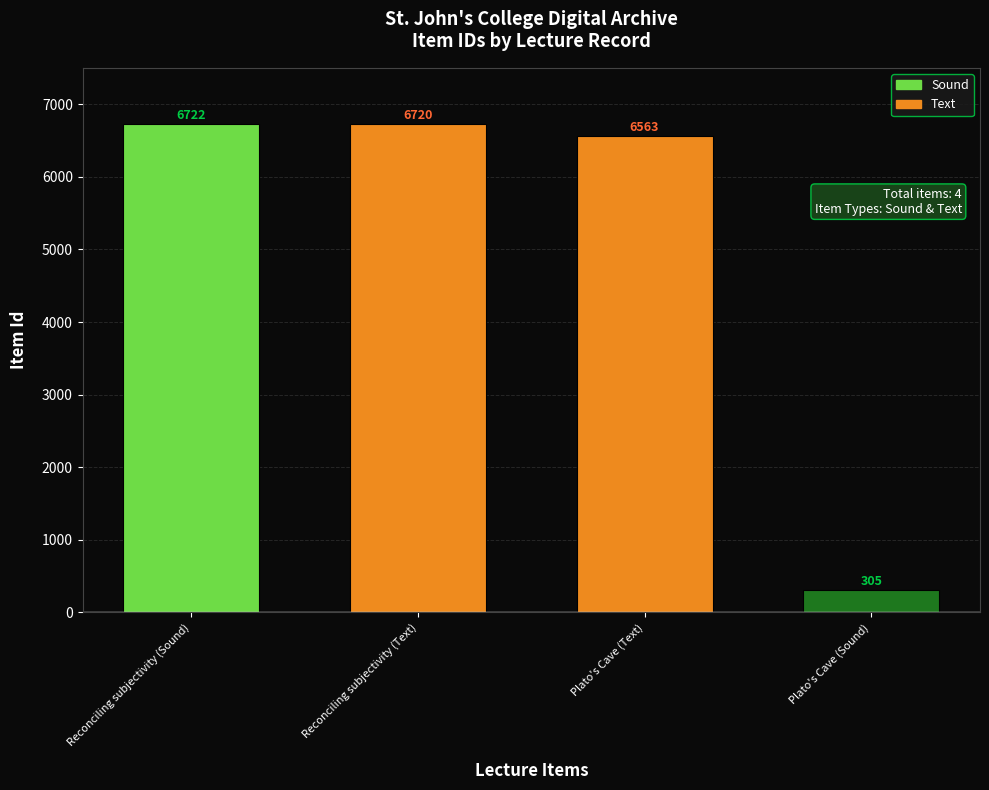

Which category has the lowest value across all series?

Plato's Cave (Sound)